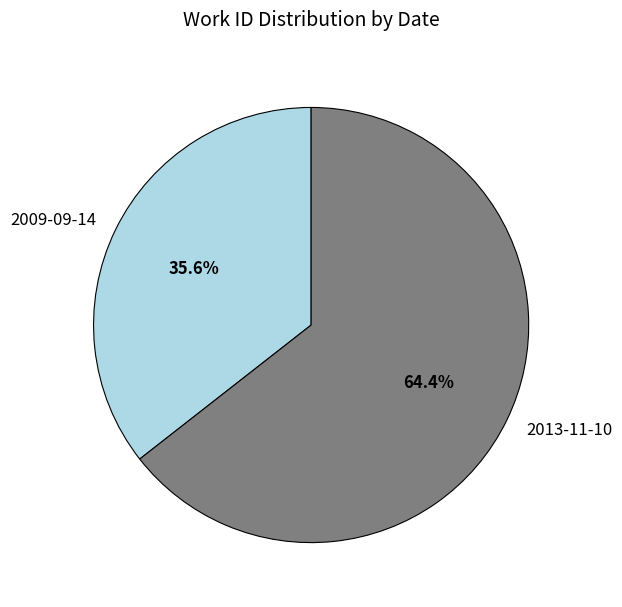

Which category has the smallest portion of the pie?

2009-09-14